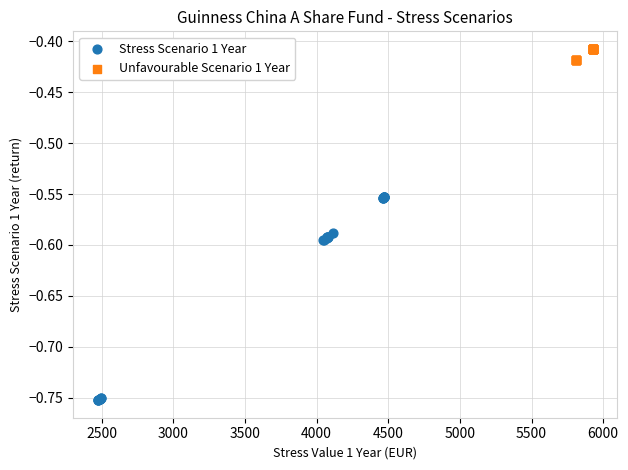

Which series has the largest Y range (max minus min)?

Stress Scenario 1 Year